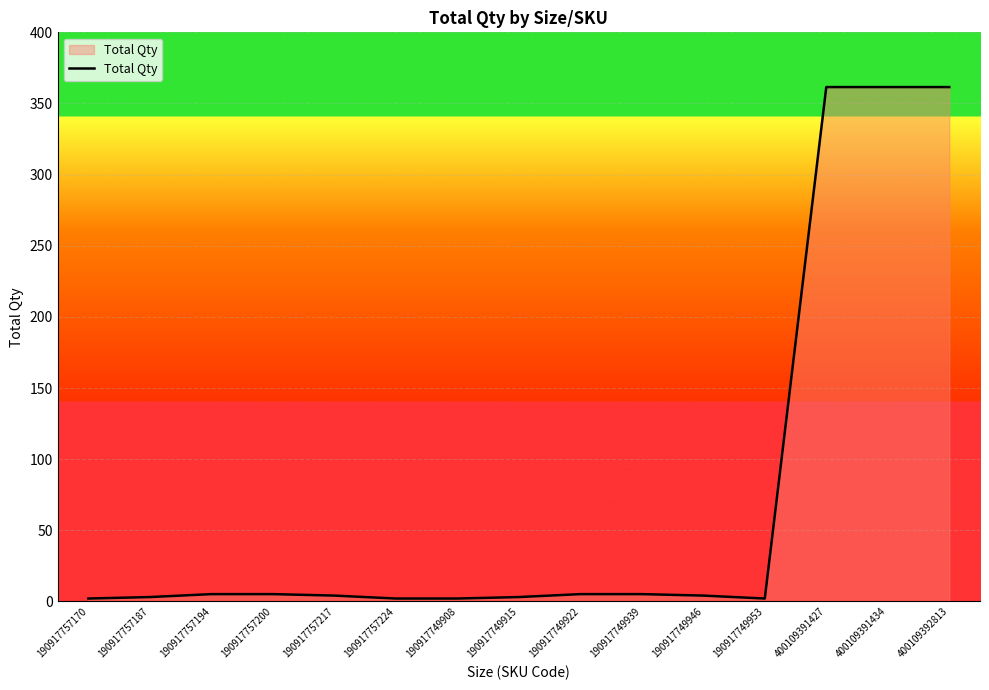

What is the smallest value displayed?

2.1